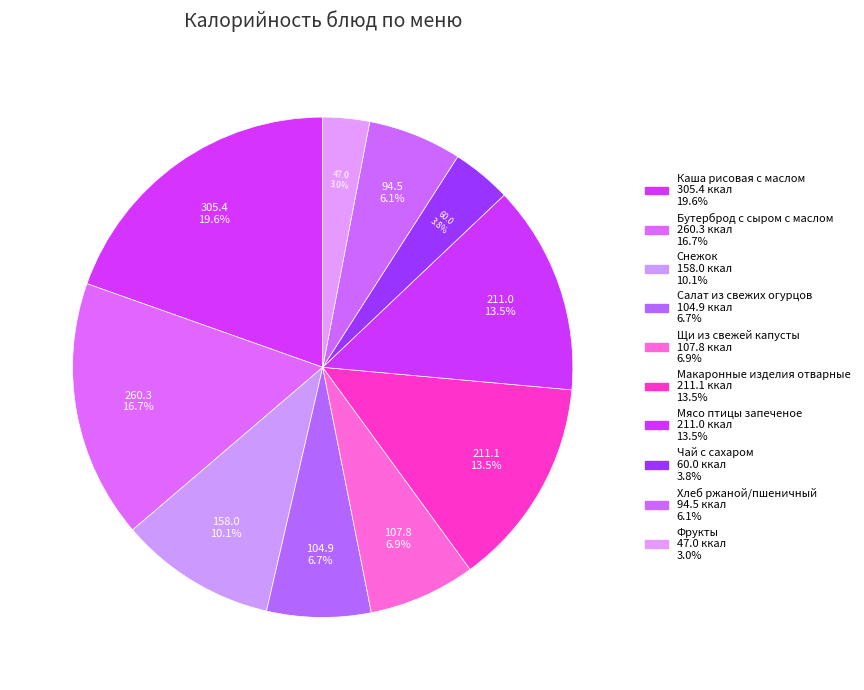

Which category has the smallest portion of the pie?

Фрукты